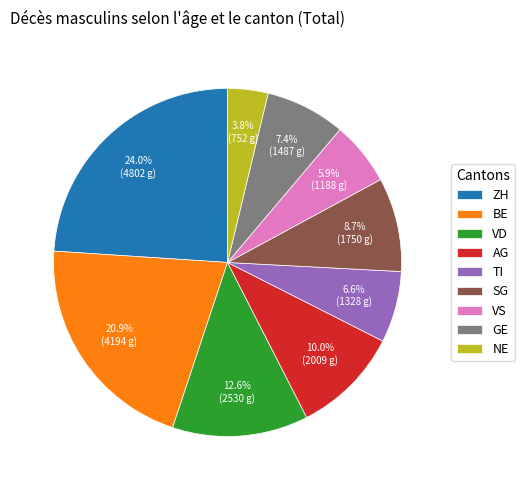

Between SG and GE, which is larger?

SG